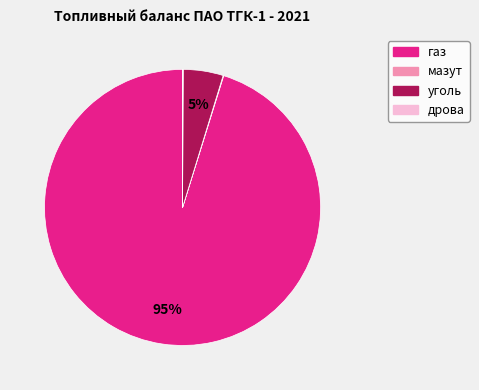

Which category has the biggest portion of the pie?

газ